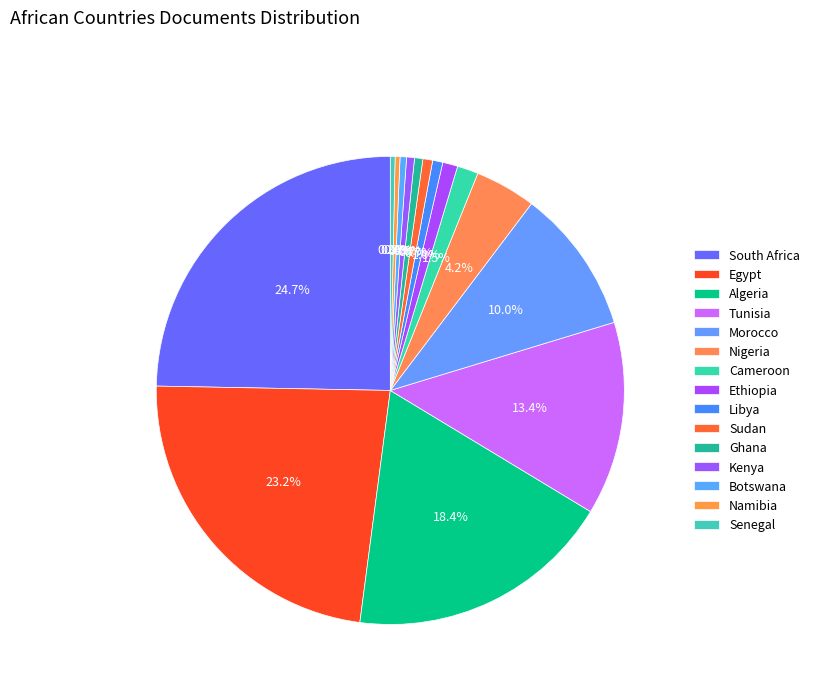

How many segments does this pie chart have?

15